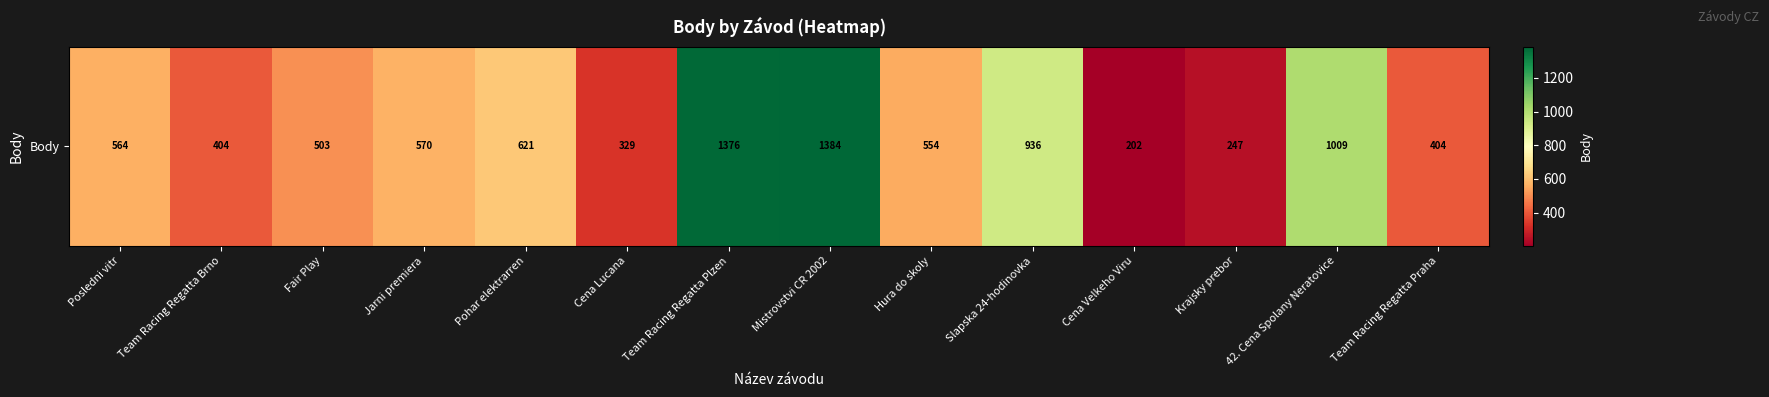

Which label corresponds to the smallest value in the chart?

Cena Velkeho Viru